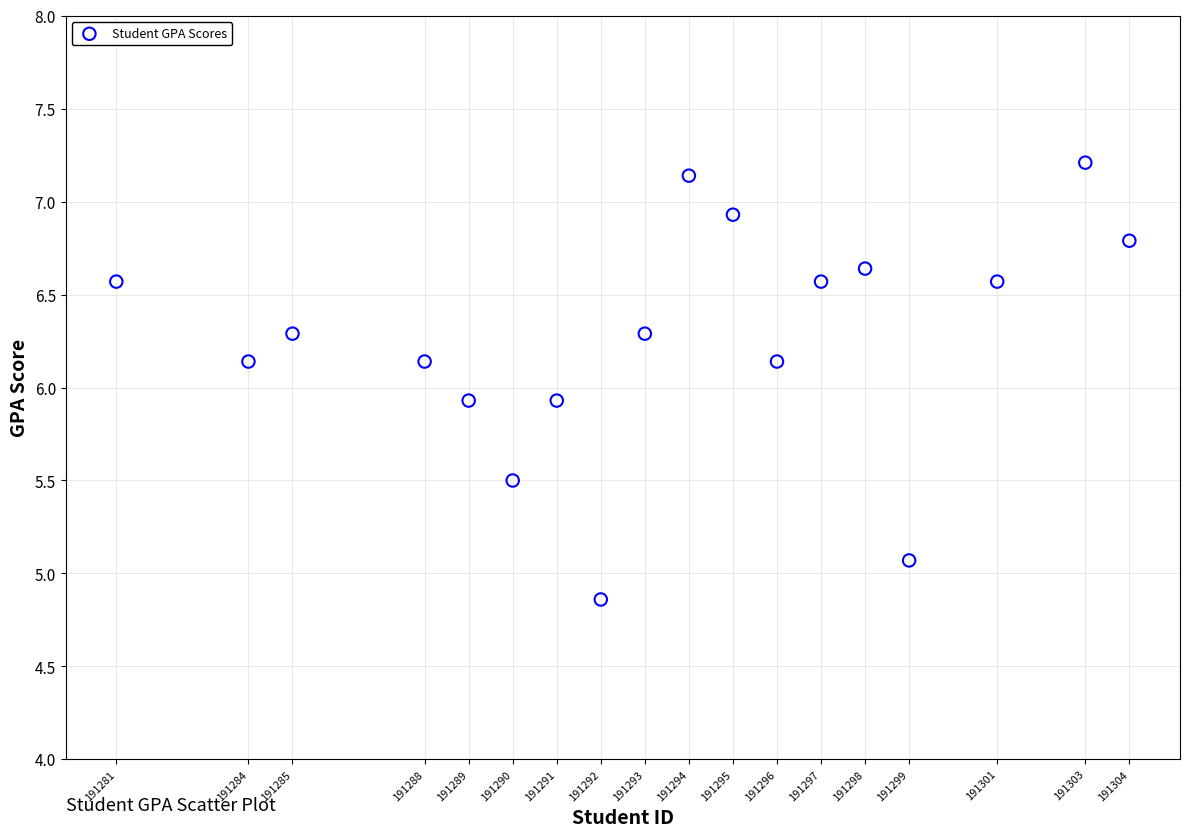

What is the range of X values (max minus min)?

23.0